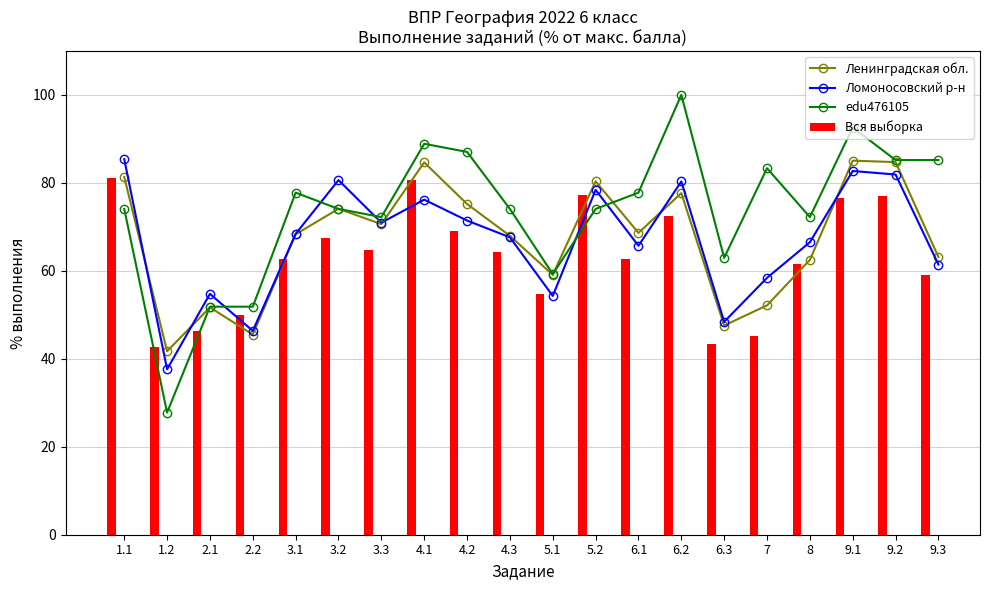

What is the highest value of the edu476105 series?

100.0